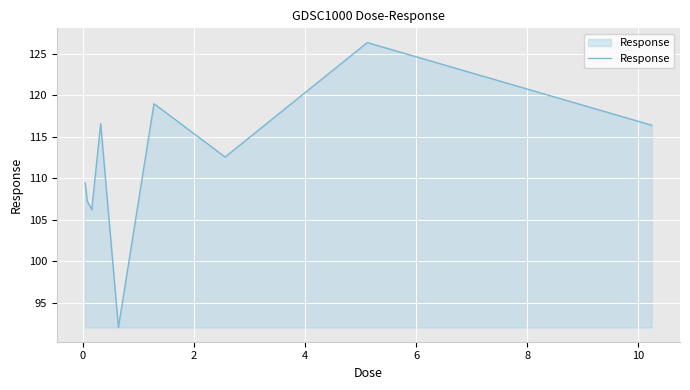

What is the greatest value displayed?

126.4